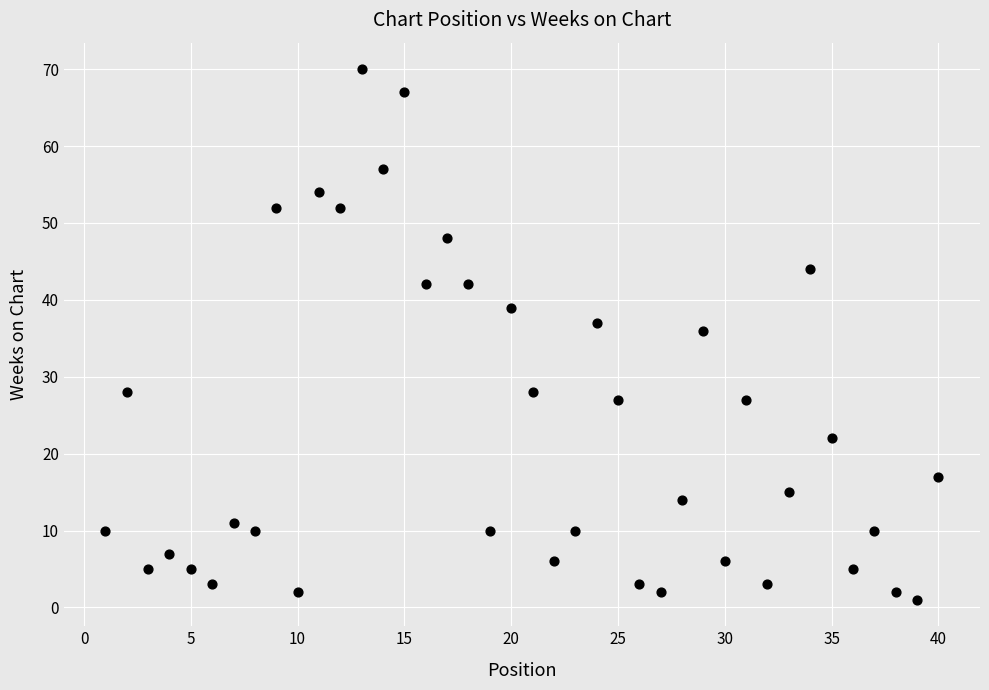

What Y value in the scatter plot is closest to 35?

36